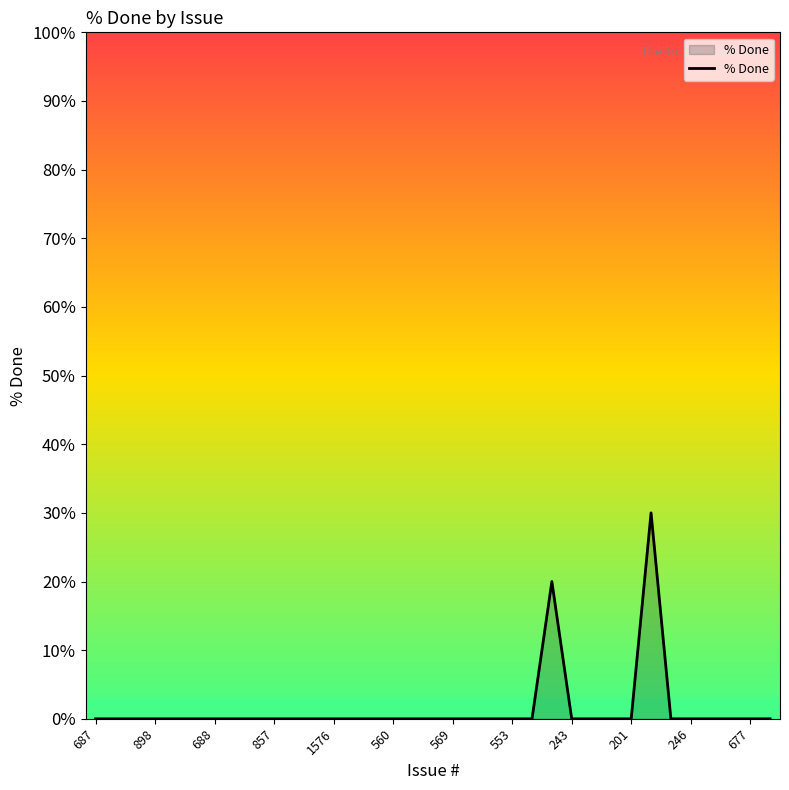

Count the number of data series in this chart.

1